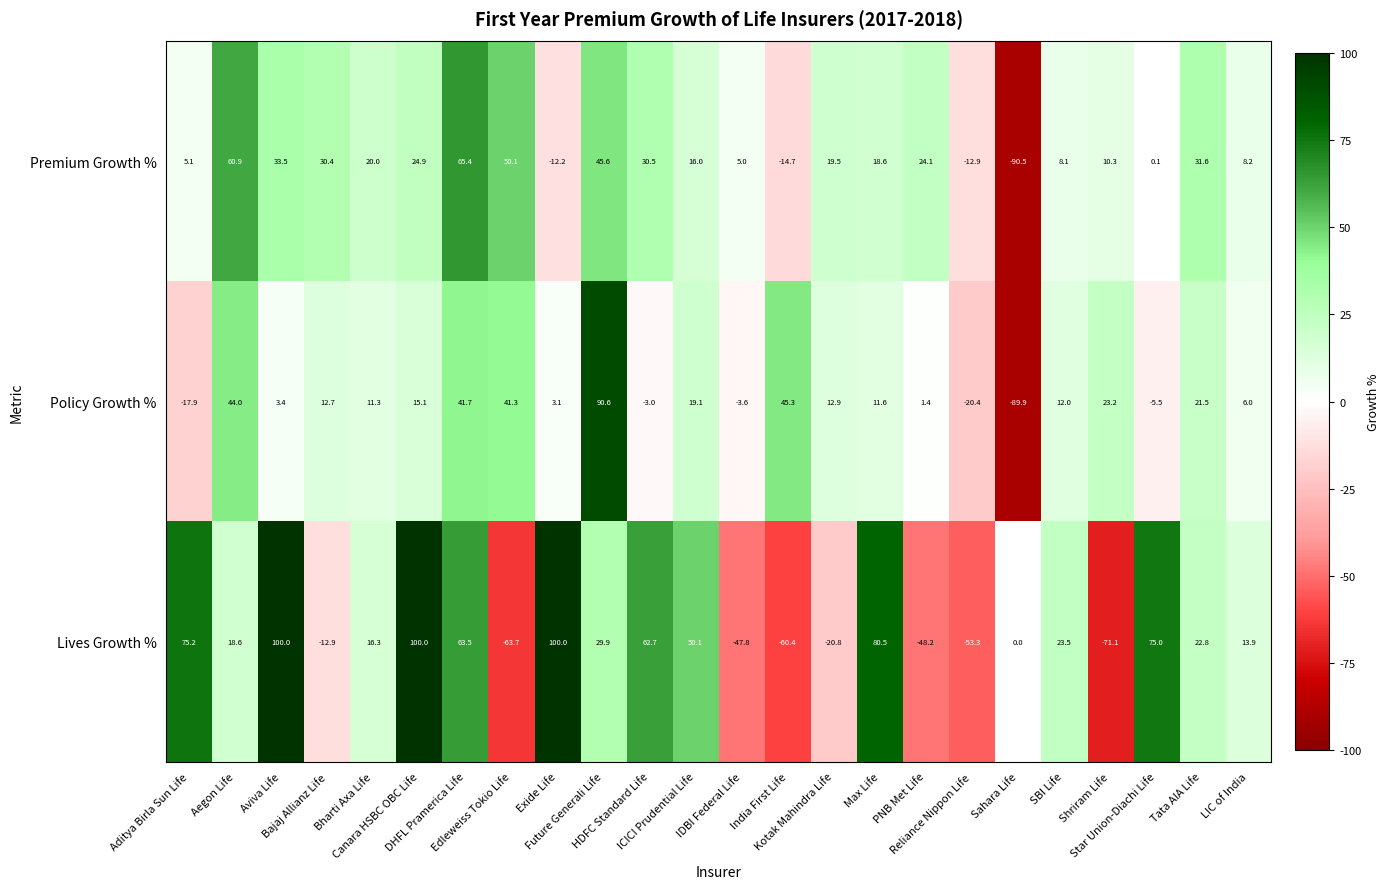

Rank the series by their average value, from lowest to highest.

Policy Growth %, Premium Growth %, Lives Growth %